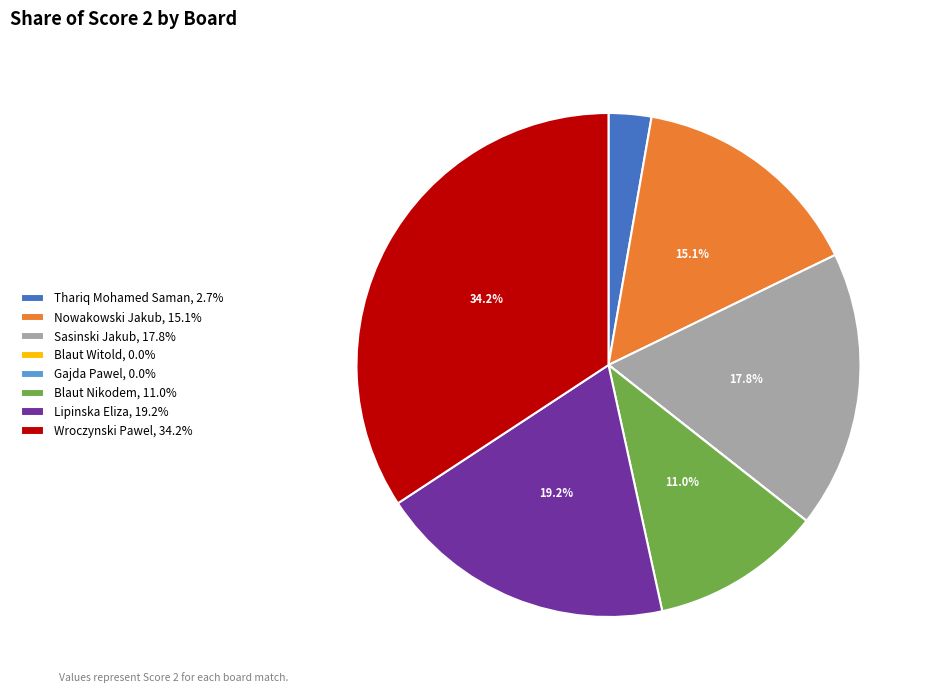

Approximately how many times larger is the value at Lipinska Eliza, 19.2% compared to Nowakowski Jakub, 15.1%?

1.3